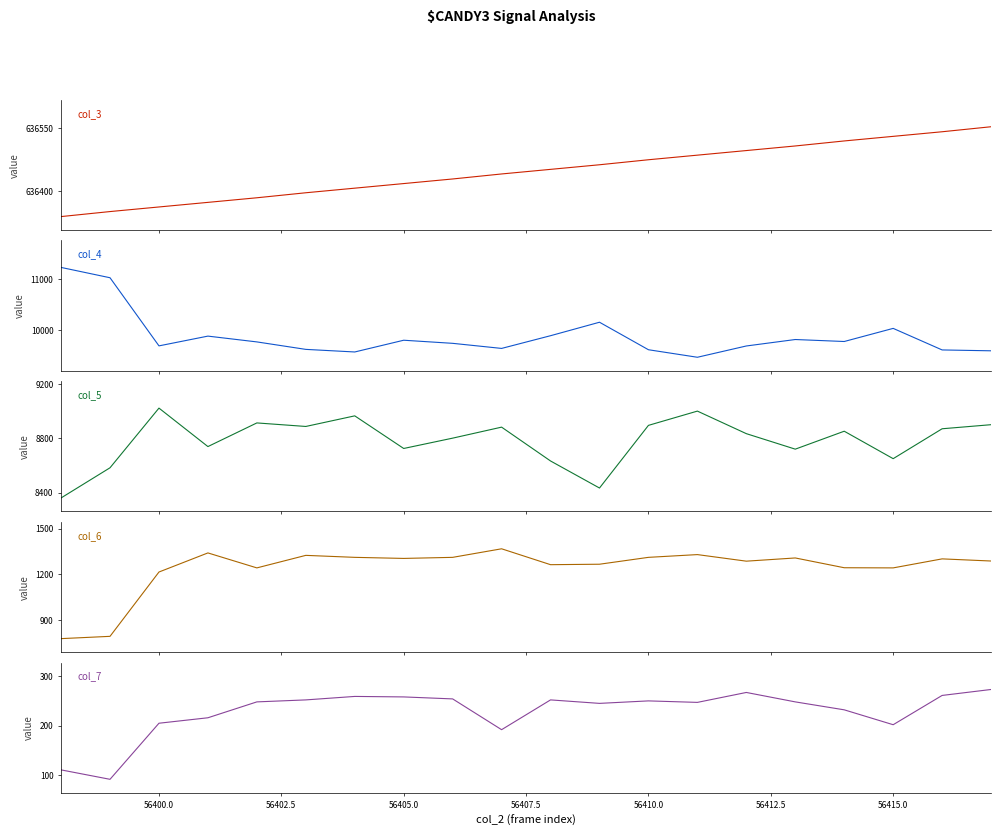

Which series has the largest total across all categories?

col_3